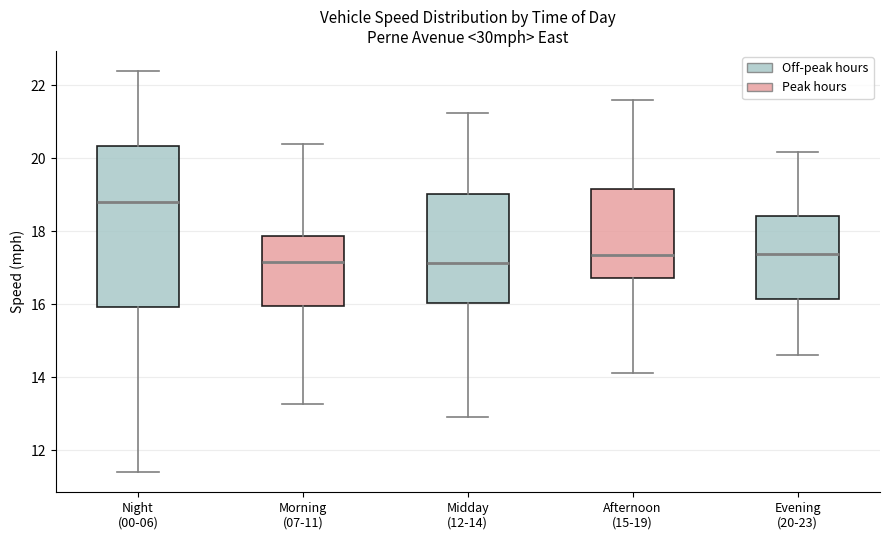

Reading left to right, read every box against the y-axis: the position of its median line, the range the box covers, and the ends of its whiskers. The values are not printed on the chart, so give them approximately, as read against the axis.

Night (00-06): median 18.8, box 16.0 to 20.4, whiskers 11.4 to 22.4
Morning (07-11): median 17.2, box 16.0 to 17.8, whiskers 13.2 to 20.4
Midday (12-14): median 17.2, box 16.0 to 19.0, whiskers 13.0 to 21.2
Afternoon (15-19): median 17.4, box 16.8 to 19.2, whiskers 14.2 to 21.6
Evening (20-23): median 17.4, box 16.2 to 18.4, whiskers 14.6 to 20.2